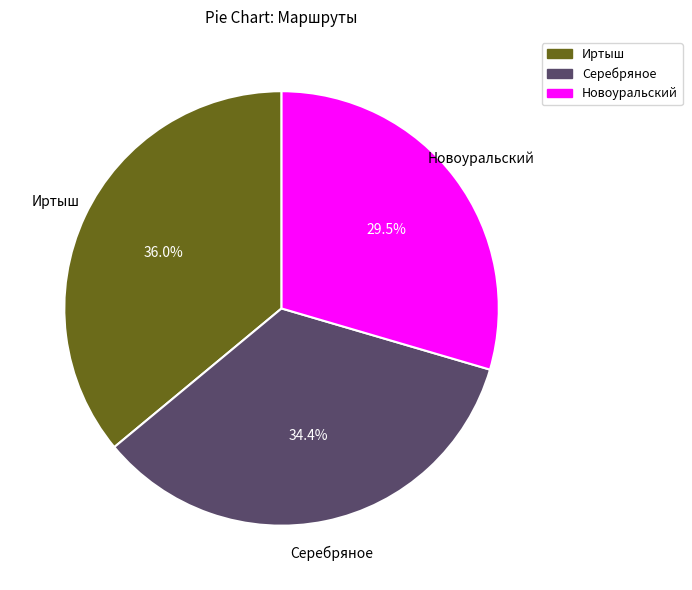

Which has a higher value, Иртыш or Новоуральский?

Иртыш